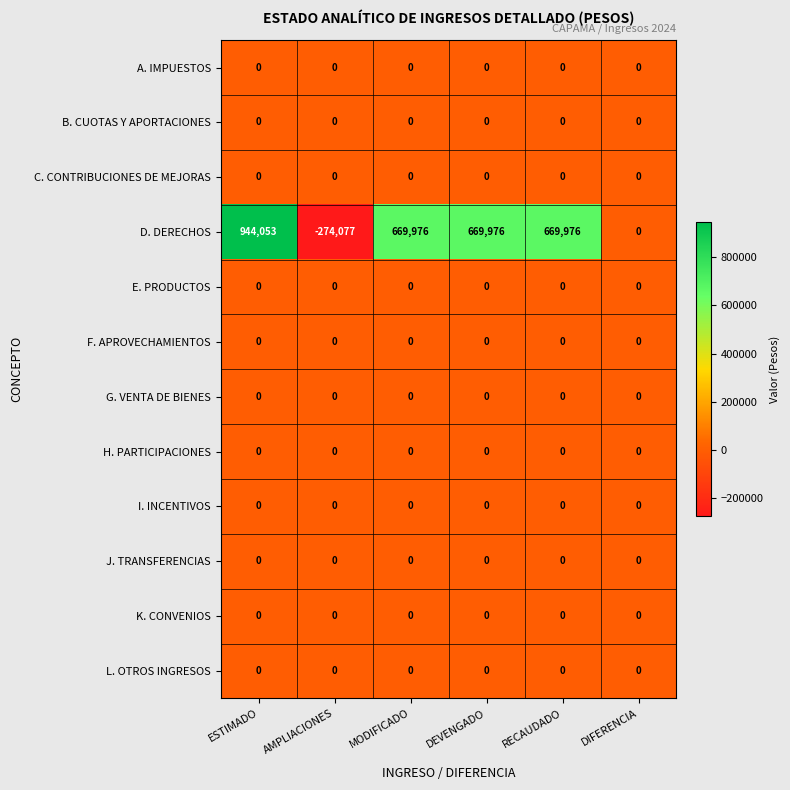

Which series has the largest total across all categories?

D. DERECHOS